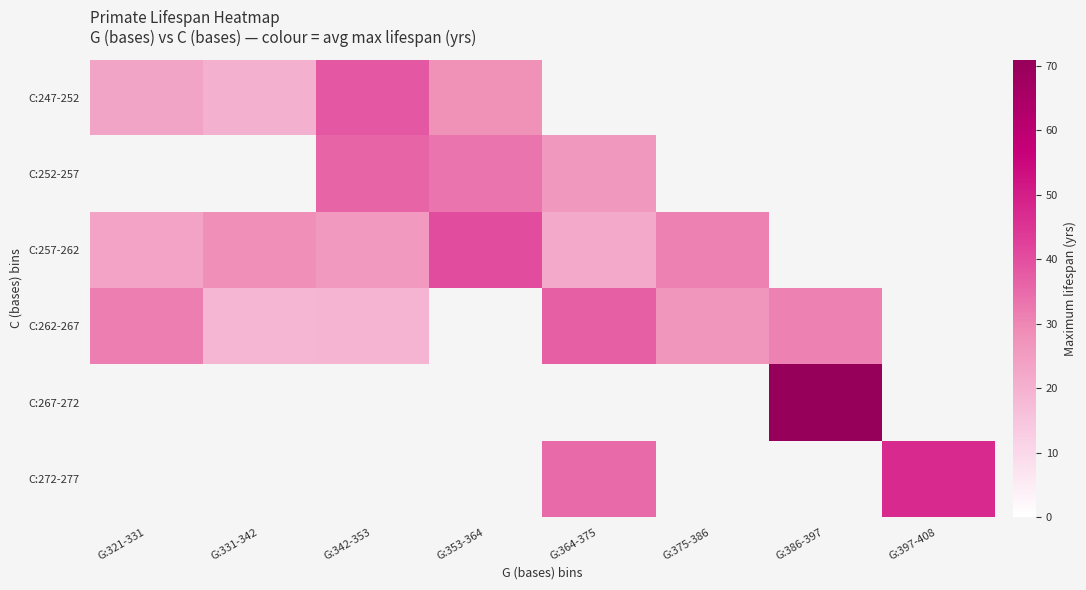

At how many categories does at least one series exceed 29?

7